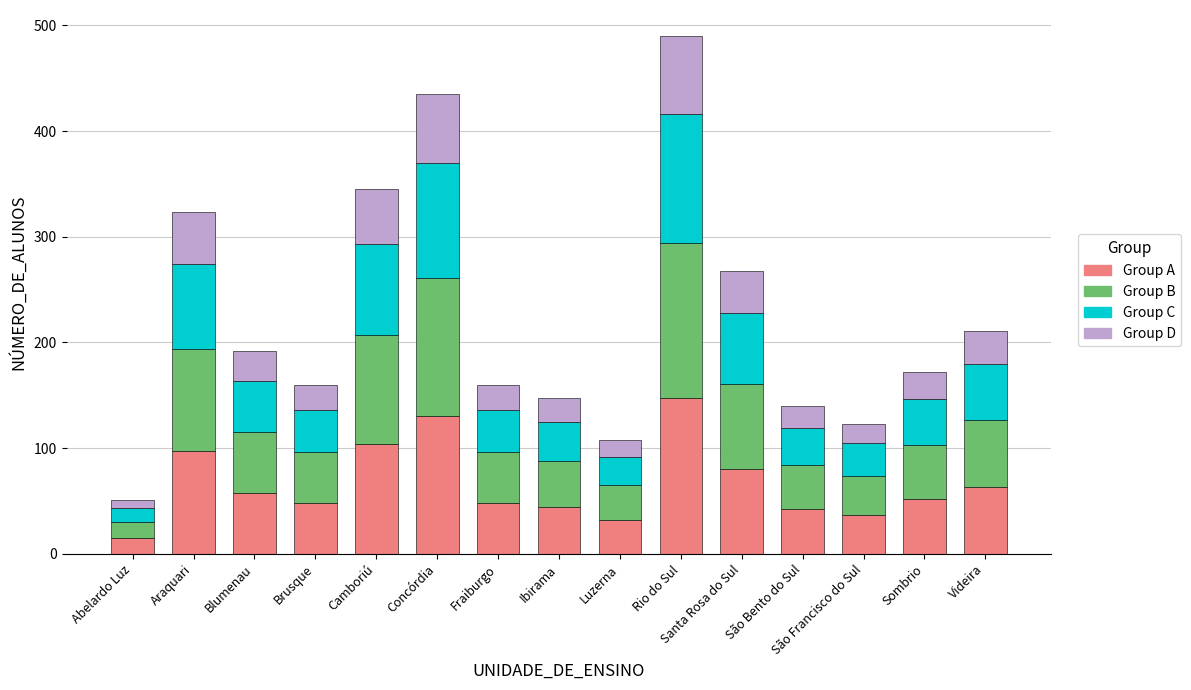

Does the chart contain any negative values?

No